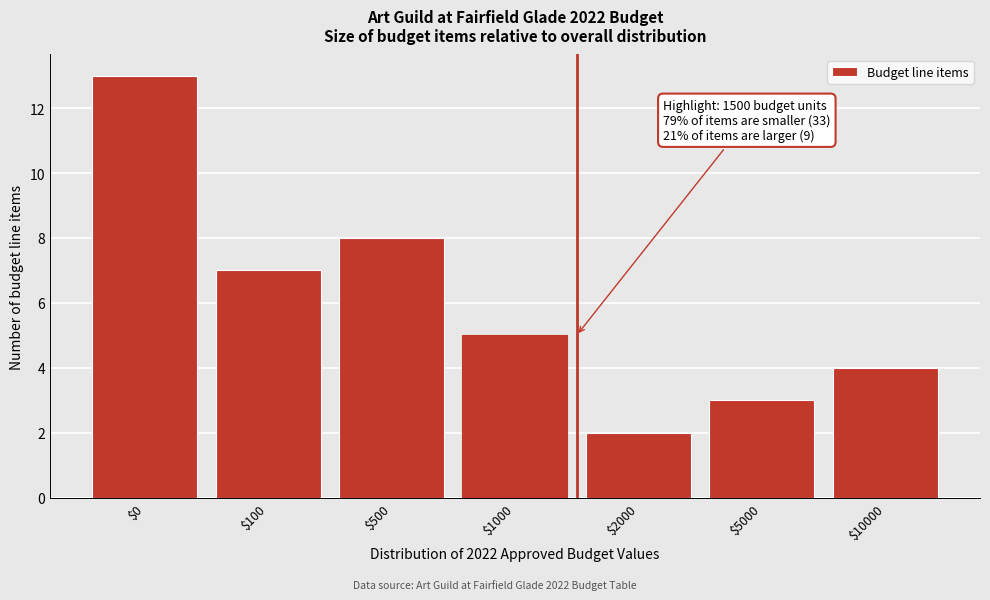

Reading right to left, extract all data points from this chart.

4	3	2	5	8	7	13